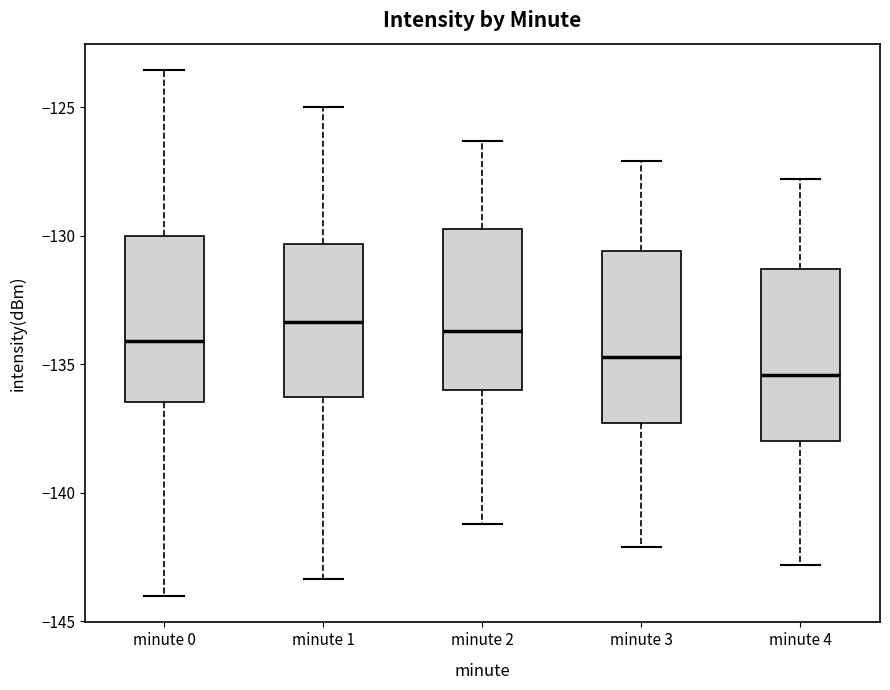

Reading left to right, transcribe this box plot: for each box, give where its median line is, the range the box spans, and where its two whiskers end, as read against the y-axis. The values are not printed on the chart, so give them approximately, as read against the axis.

minute 0: median -134.0, box -136.5 to -130.0, whiskers -144.0 to -123.5
minute 1: median -133.5, box -136.5 to -130.5, whiskers -143.5 to -125.0
minute 2: median -133.5, box -136.0 to -129.5, whiskers -141.0 to -126.5
minute 3: median -134.5, box -137.5 to -130.5, whiskers -142.0 to -127.0
minute 4: median -135.5, box -138.0 to -131.5, whiskers -143.0 to -128.0